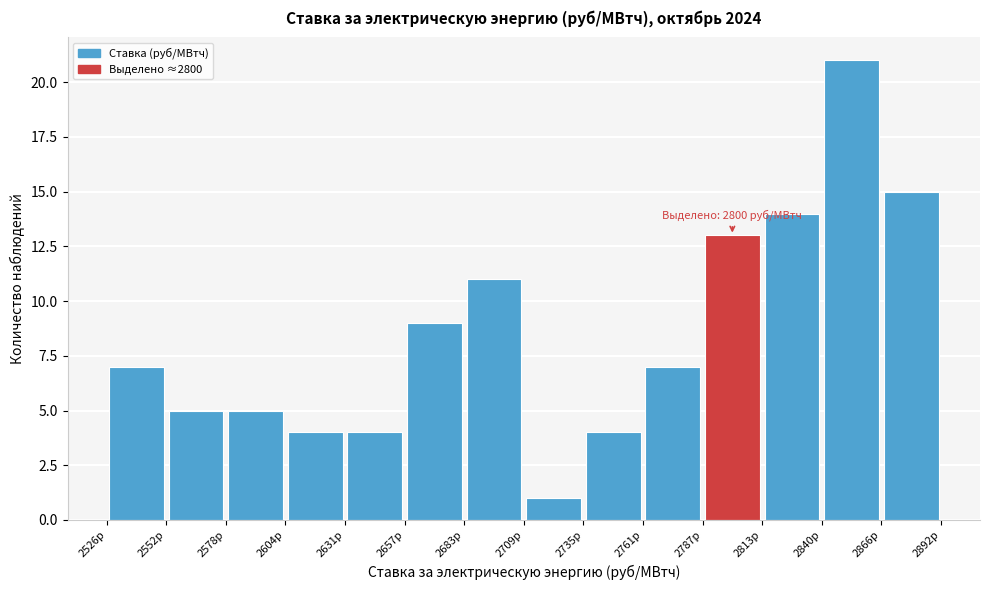

Over which range of the x-axis is the bar tallest?

2840 to 2865